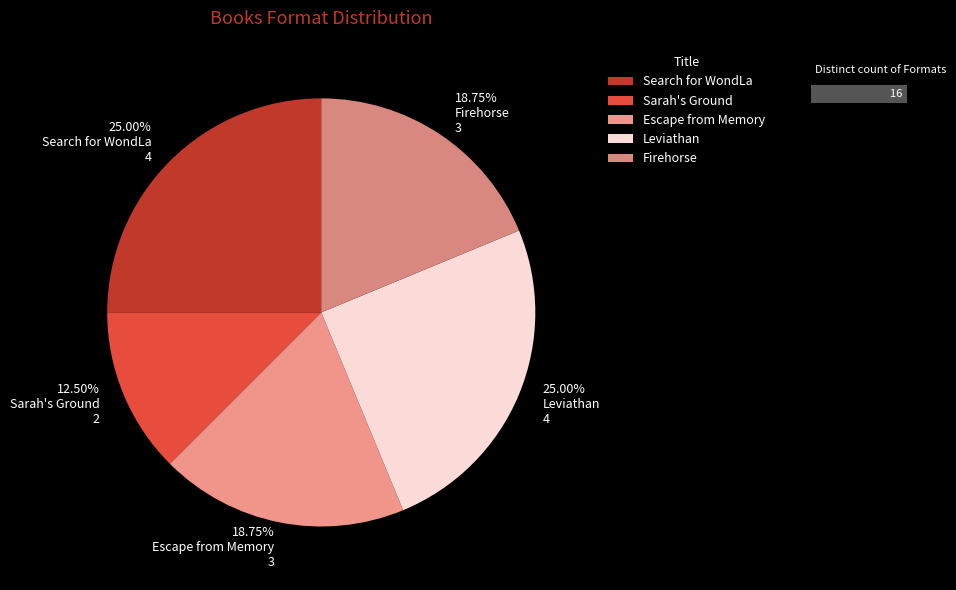

Count the number of slices in the pie.

5